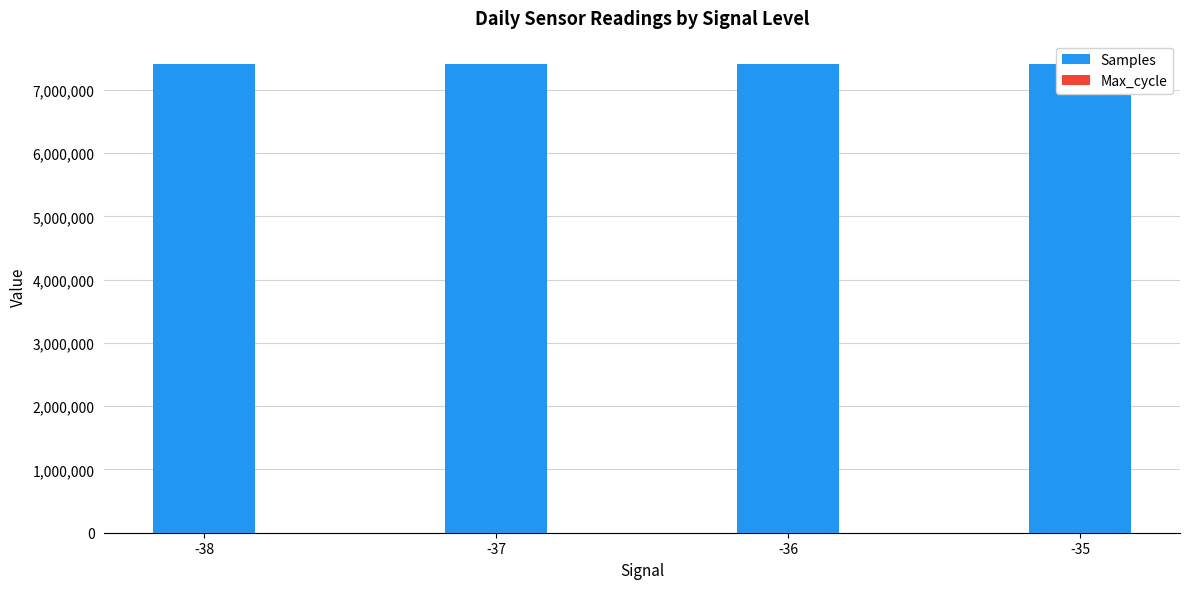

What is the total value across all series at -37?

7405249